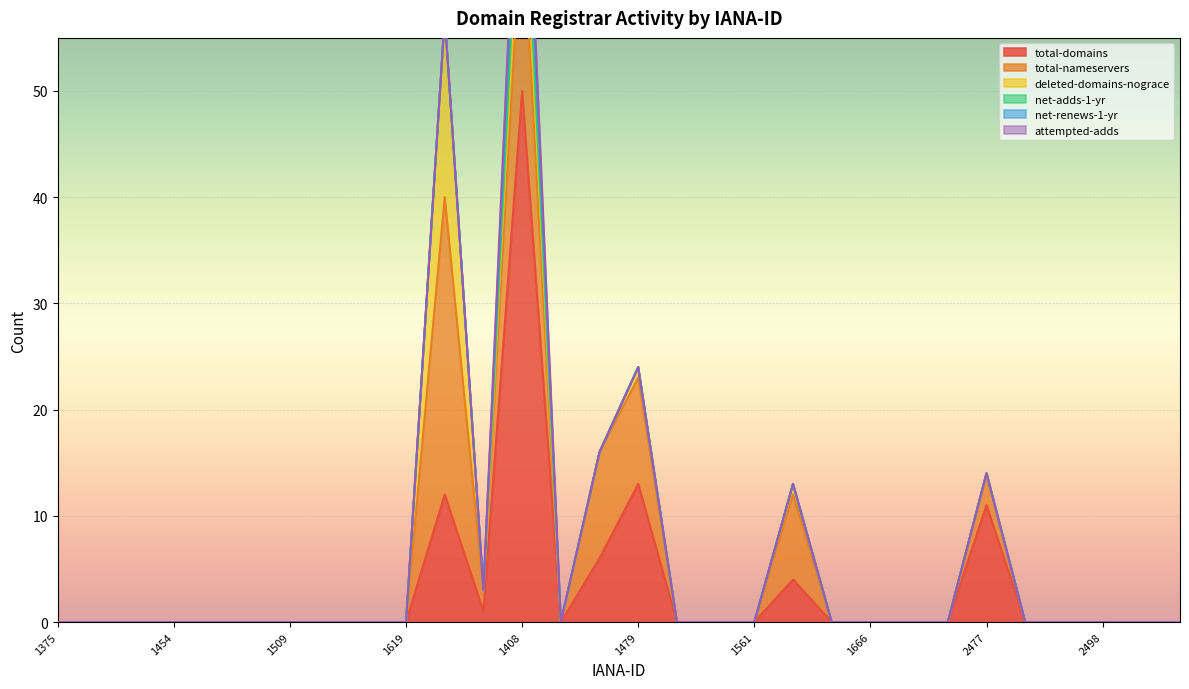

What is the difference between the maximum and minimum values in the attempted-adds series?

3